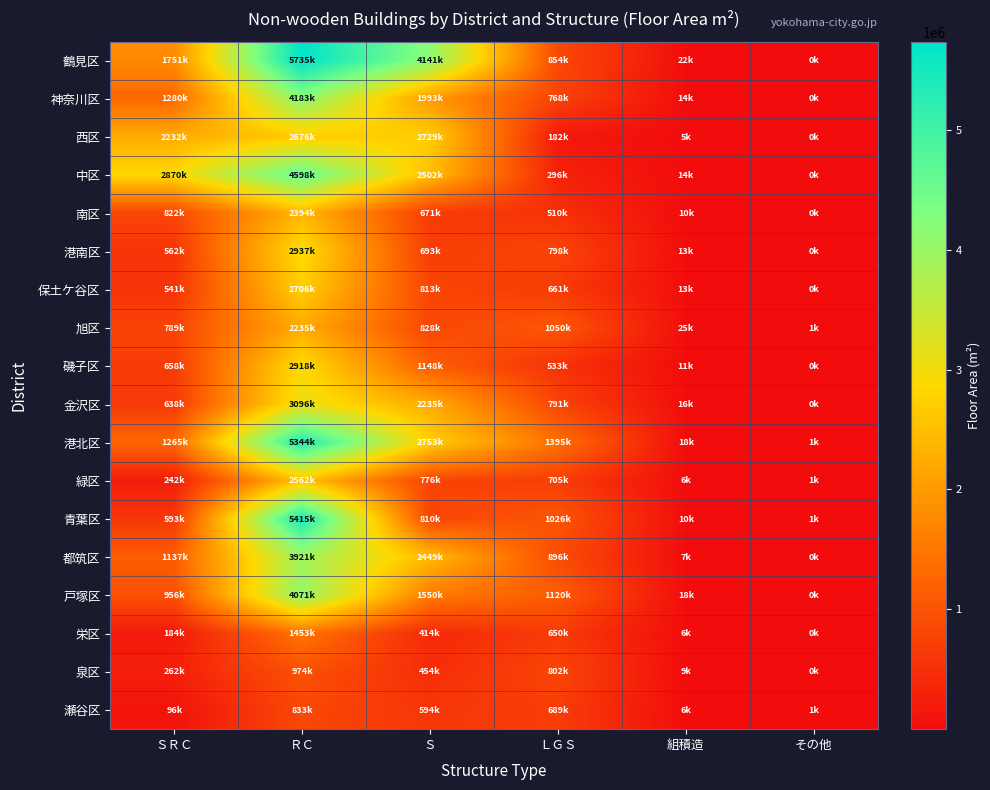

Reading left to right, transcribe all the data shown in this chart.

鶴見区: ＳＲＣ=1751265	ＲＣ=5735778	Ｓ=4141632	ＬＧＳ=854840	組積造=22313	その他=370
神奈川区: ＳＲＣ=1280060	ＲＣ=4183685	Ｓ=1993966	ＬＧＳ=768126	組積造=14984	その他=306
西区: ＳＲＣ=2232980	ＲＣ=2676508	Ｓ=2729413	ＬＧＳ=182692	組積造=5172	その他=304
中区: ＳＲＣ=2870669	ＲＣ=4598952	Ｓ=2502754	ＬＧＳ=296111	組積造=14672	その他=311
南区: ＳＲＣ=822170	ＲＣ=2394391	Ｓ=671337	ＬＧＳ=510149	組積造=10543	その他=568
港南区: ＳＲＣ=562310	ＲＣ=2937607	Ｓ=693385	ＬＧＳ=798518	組積造=13738	その他=930
保土ケ谷区: ＳＲＣ=541485	ＲＣ=2706217	Ｓ=813030	ＬＧＳ=661897	組積造=13052	その他=486
旭区: ＳＲＣ=789308	ＲＣ=2235855	Ｓ=828963	ＬＧＳ=1050566	組積造=25547	その他=1529
磯子区: ＳＲＣ=658807	ＲＣ=2918096	Ｓ=1148471	ＬＧＳ=533188	組積造=11220	その他=689
金沢区: ＳＲＣ=638441	ＲＣ=3096562	Ｓ=2235344	ＬＧＳ=791355	組積造=16571	その他=885
港北区: ＳＲＣ=1265814	ＲＣ=5344448	Ｓ=2753766	ＬＧＳ=1395259	組積造=18649	その他=1817
緑区: ＳＲＣ=242517	ＲＣ=2562547	Ｓ=776475	ＬＧＳ=705244	組積造=6756	その他=1027
青葉区: ＳＲＣ=593716	ＲＣ=5415991	Ｓ=810450	ＬＧＳ=1026557	組積造=10555	その他=1084
都筑区: ＳＲＣ=1137775	ＲＣ=3921661	Ｓ=2449302	ＬＧＳ=896550	組積造=7494	その他=728
戸塚区: ＳＲＣ=956817	ＲＣ=4071832	Ｓ=1550559	ＬＧＳ=1120614	組積造=18106	その他=563
栄区: ＳＲＣ=184336	ＲＣ=1453487	Ｓ=414882	ＬＧＳ=650116	組積造=6730	その他=438
泉区: ＳＲＣ=262974	ＲＣ=974392	Ｓ=454751	ＬＧＳ=802078	組積造=9173	その他=732
瀬谷区: ＳＲＣ=96852	ＲＣ=833106	Ｓ=594171	ＬＧＳ=689962	組積造=6621	その他=1579